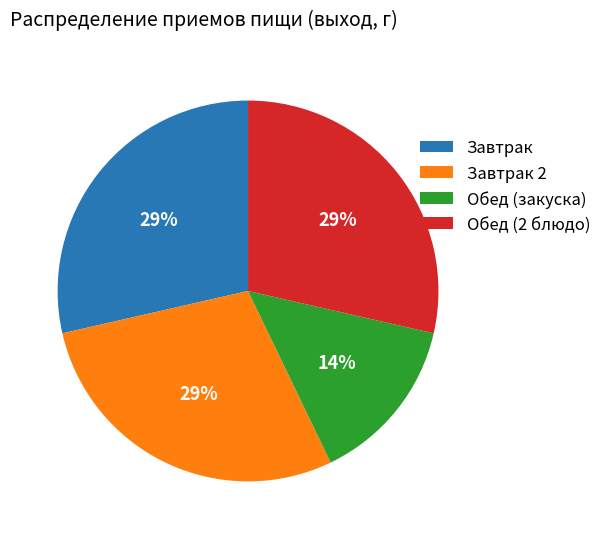

What is the smallest slice in the pie chart?

Обед (закуска)